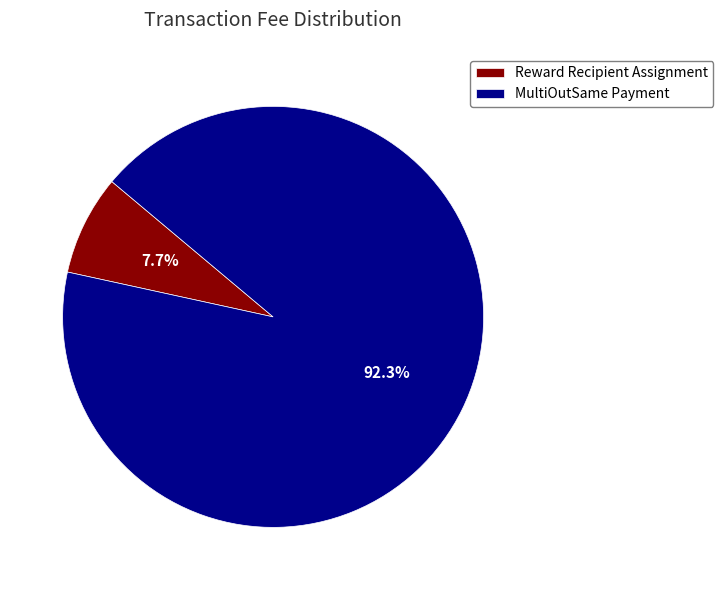

What percentage is the MultiOutSame Payment slice, to the nearest percent?

92%